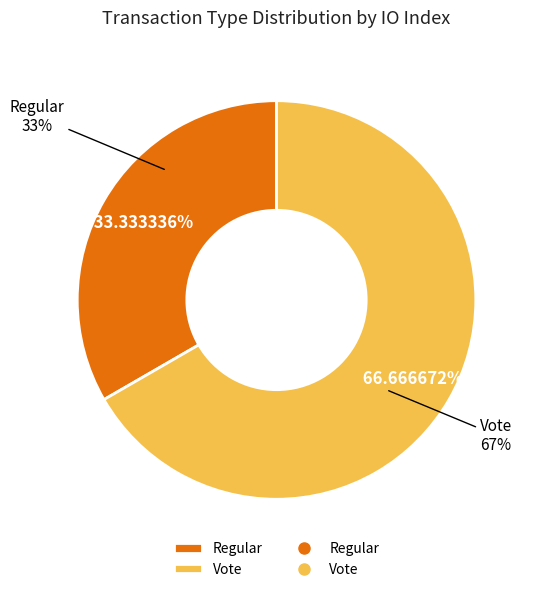

How many slices are in this pie chart?

2